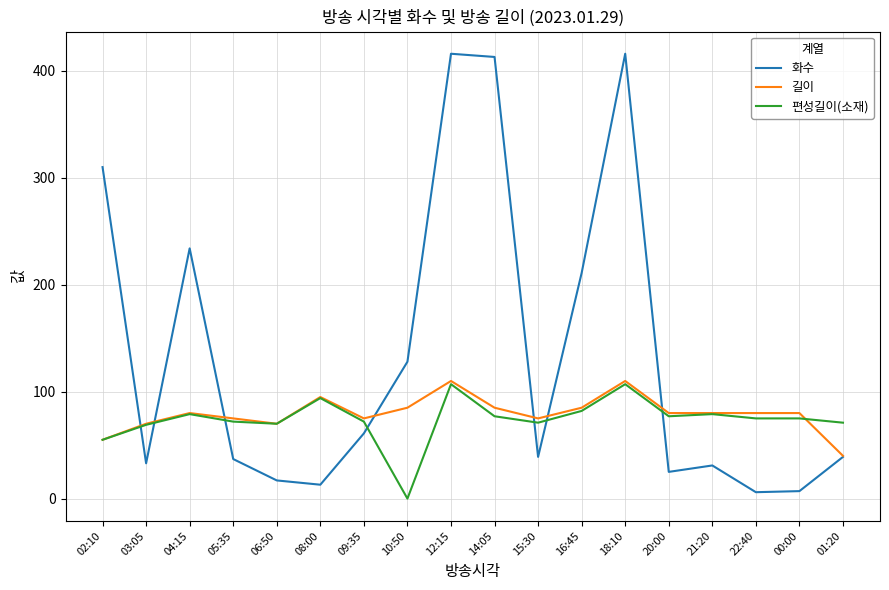

What position from the left is 12:15?

9